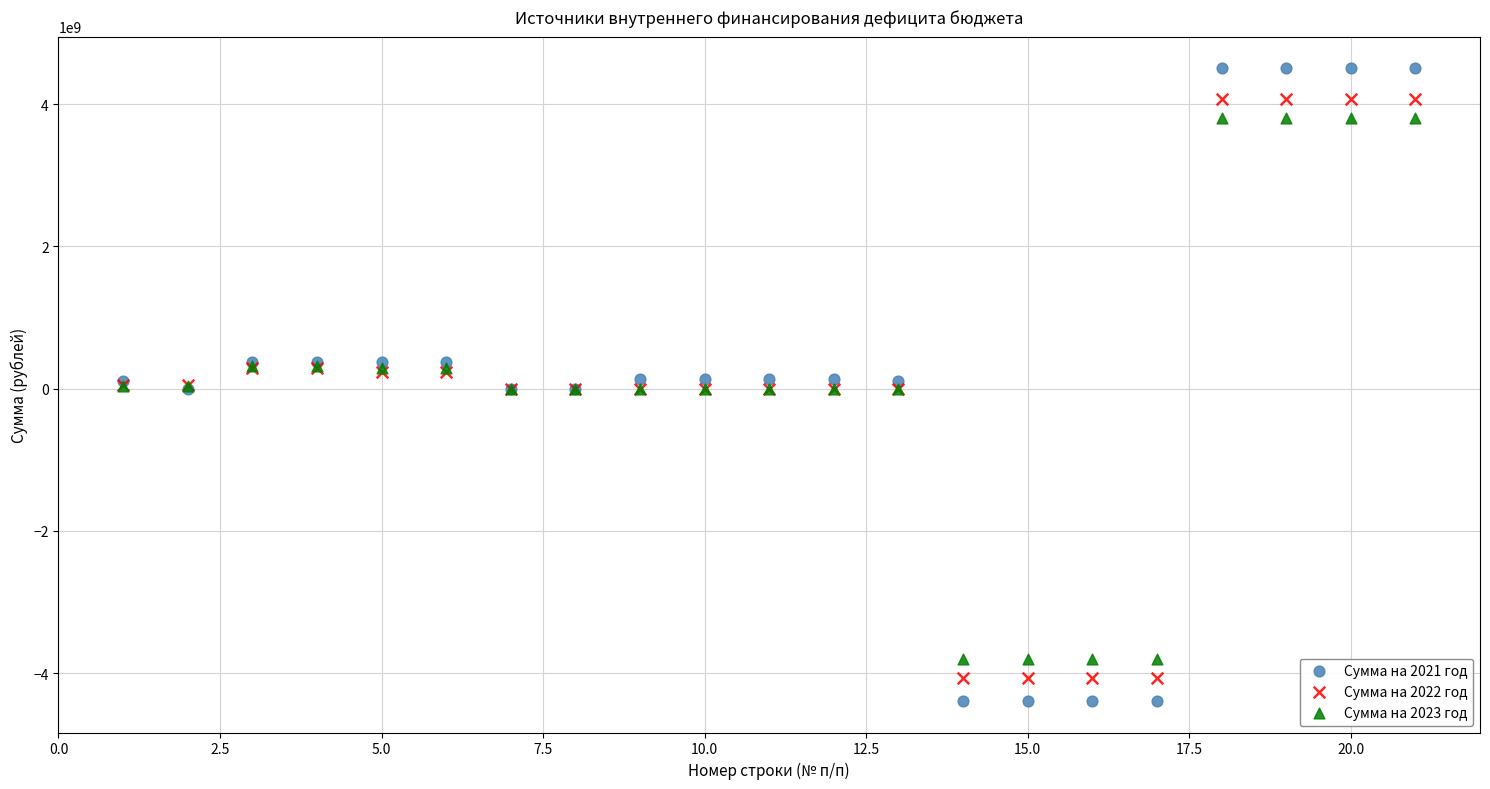

What is the X range (max minus min) for the scatter plot?

20.0